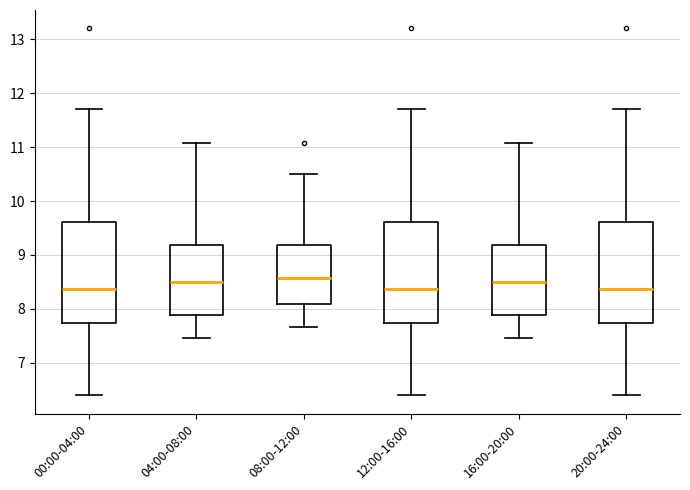

Where does the lower whisker of the box for 00:00-04:00 end on the y-axis? The values are not printed on the chart, so give them approximately, as read against the axis.

6.4